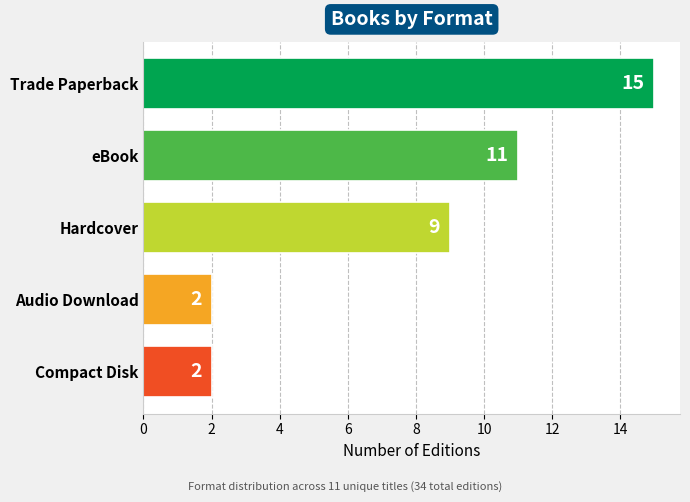

How many data points are less than 9?

2